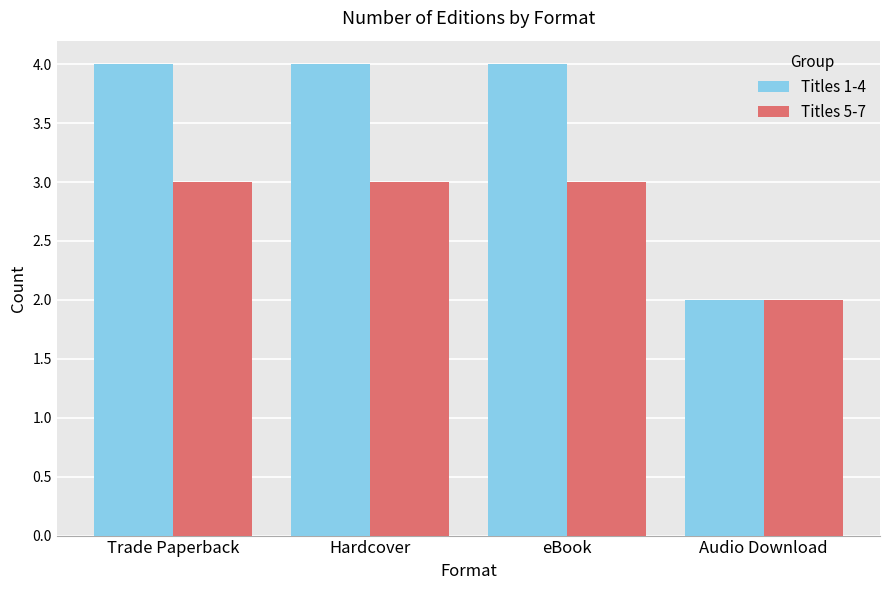

Count the number of categories in the chart.

4